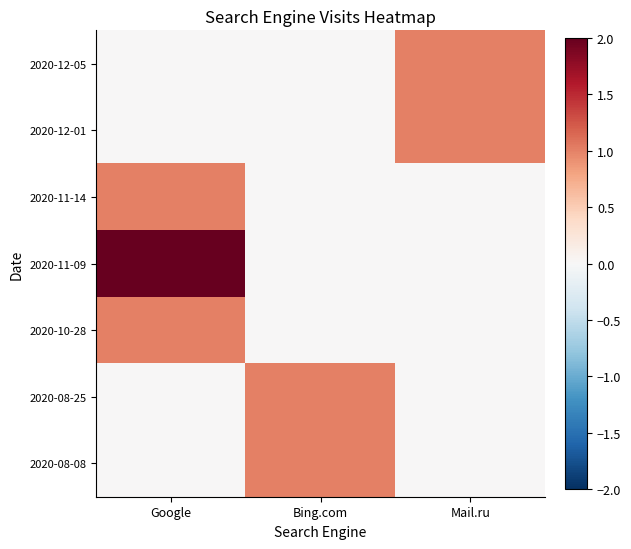

Between Bing.com and Google, which is larger?

Bing.com